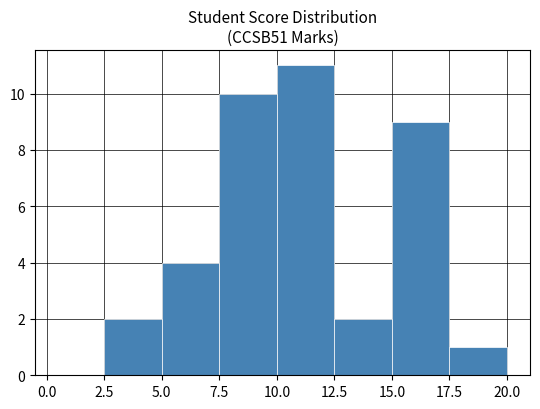

Over which range of the x-axis is the bar tallest?

10.0 to 12.5